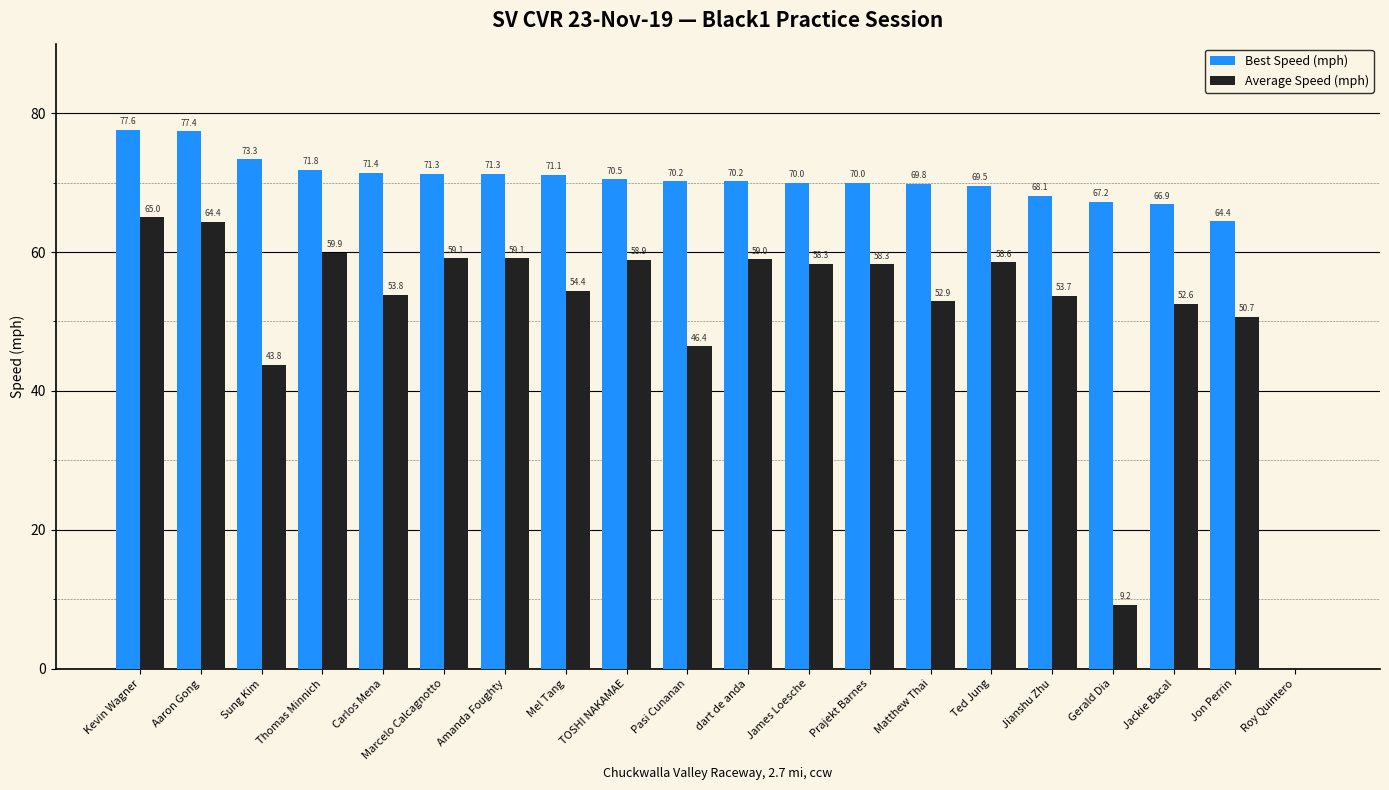

What is the difference between the Best Speed (mph) values at Carlos Mena and Thomas Minnich?

0.4